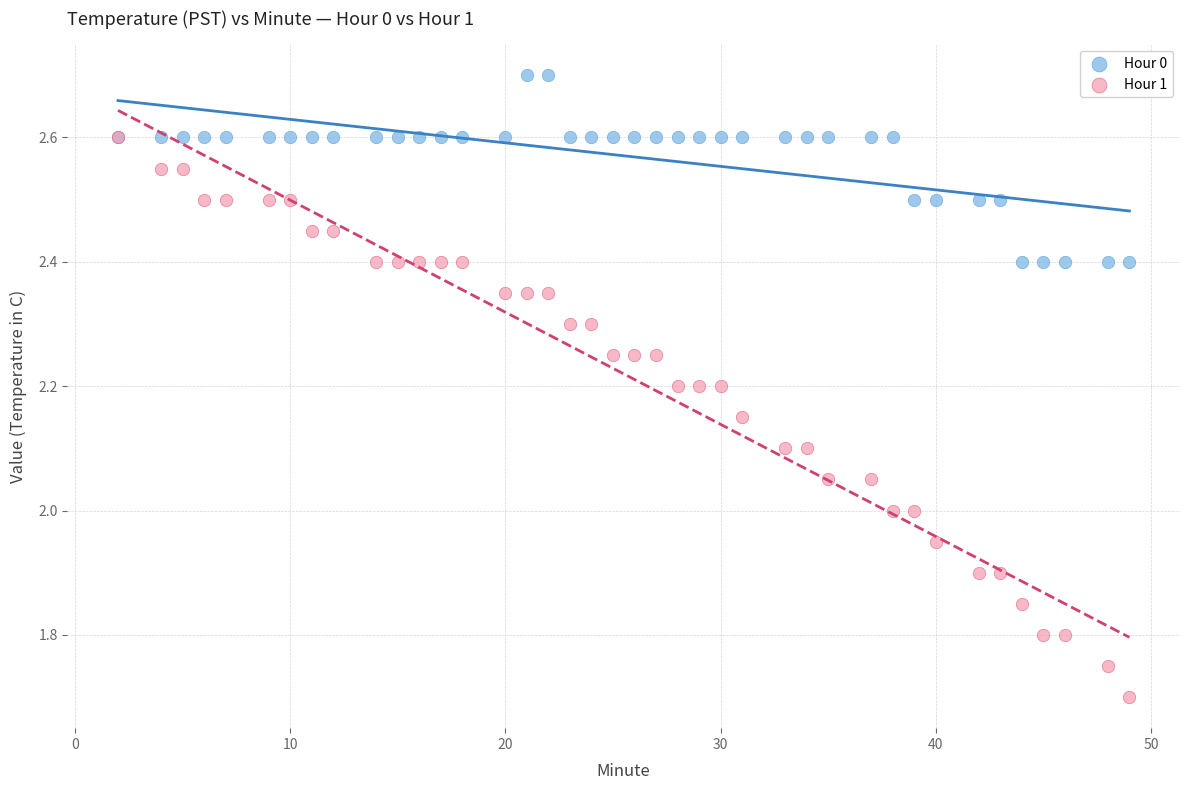

Which series reaches the minimum Y coordinate?

Hour 1